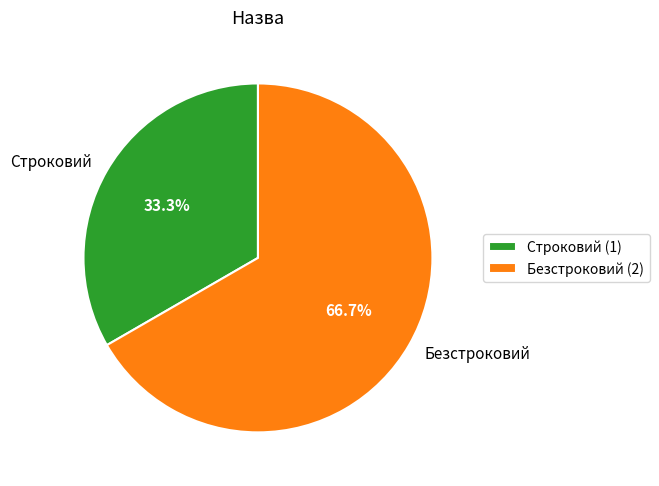

To the nearest percent, what portion does Безстроковий represent?

67%